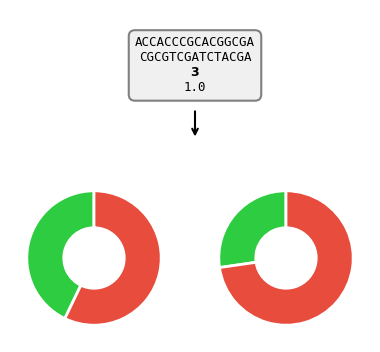

To the nearest percent, what percentage of the pie is 5?

31%